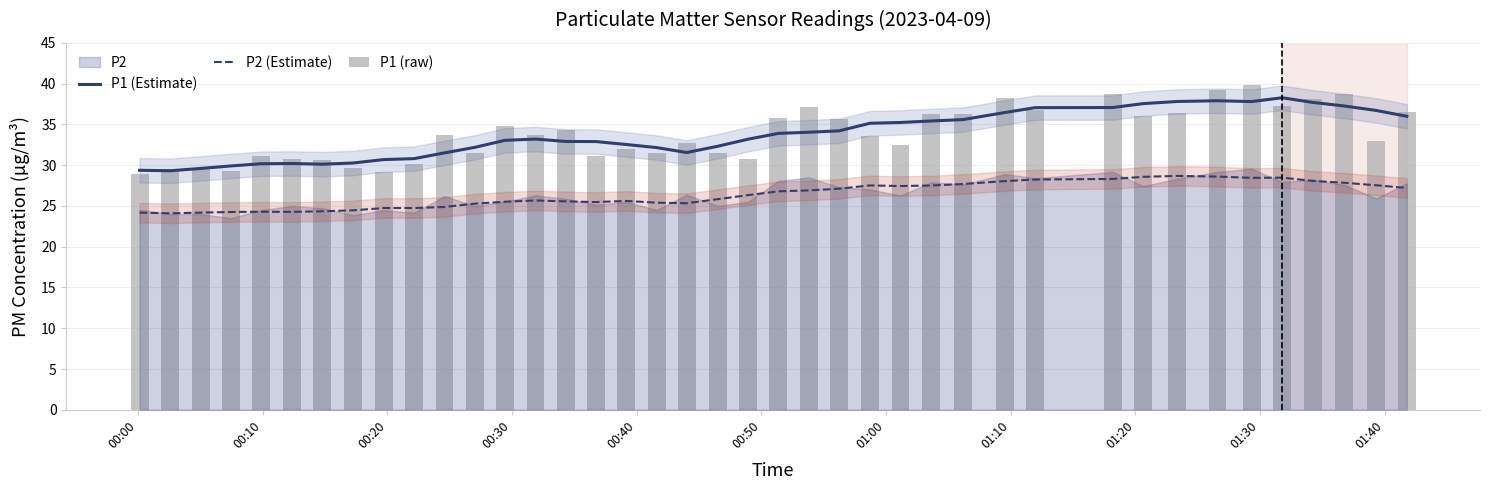

How many data points in P1 (Estimate) are less than 33?

18